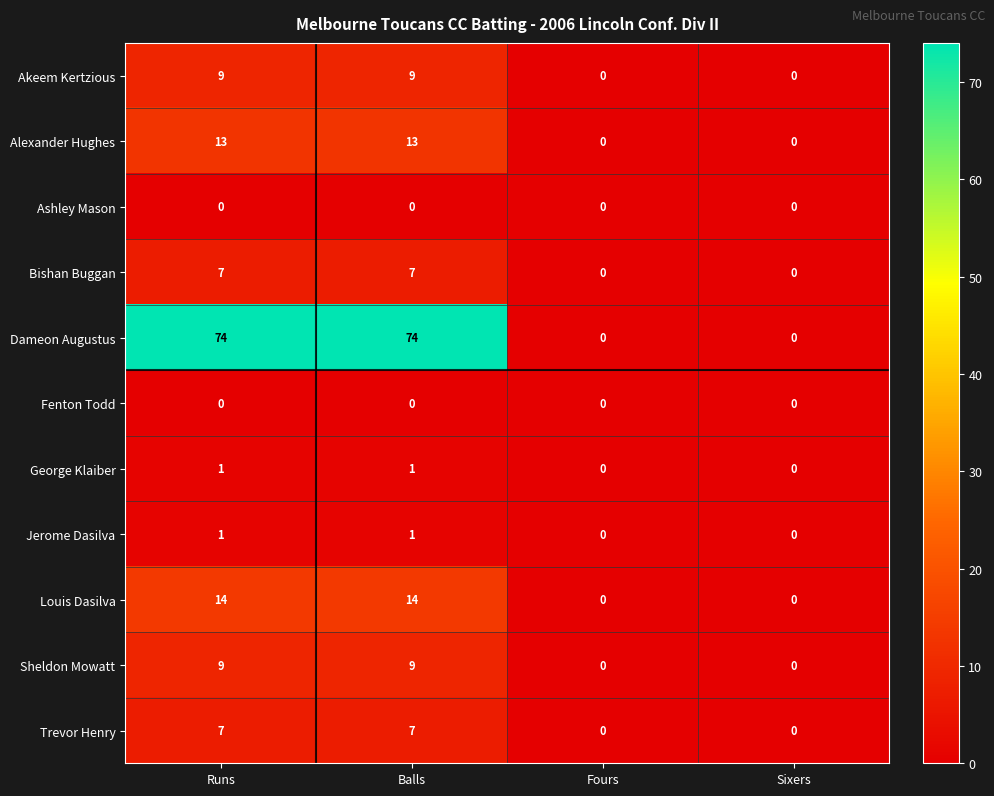

Read the Sheldon Mowatt value at Balls.

9